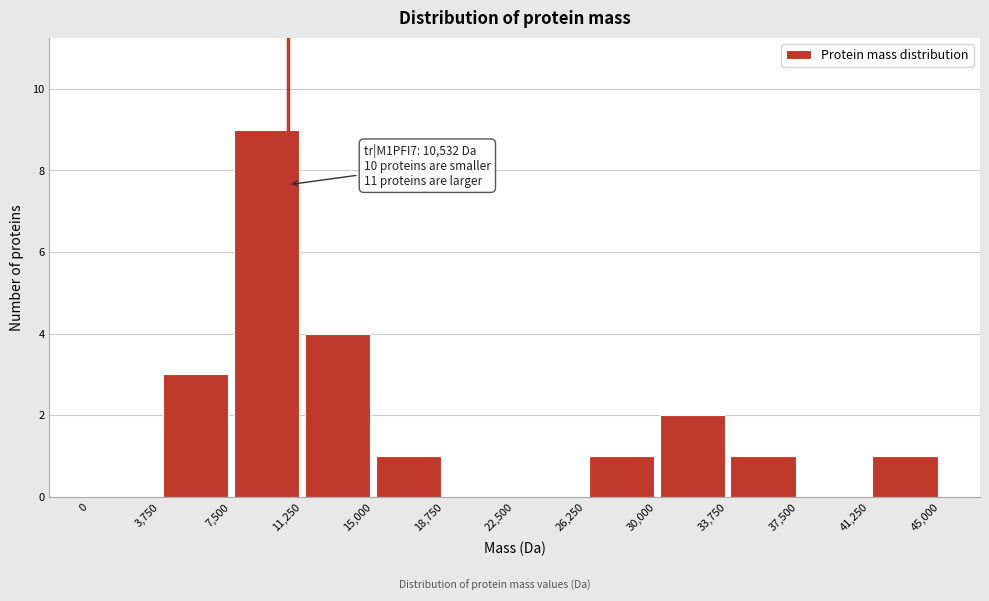

Which range on the x-axis has the tallest bar?

7,500 to 11,250